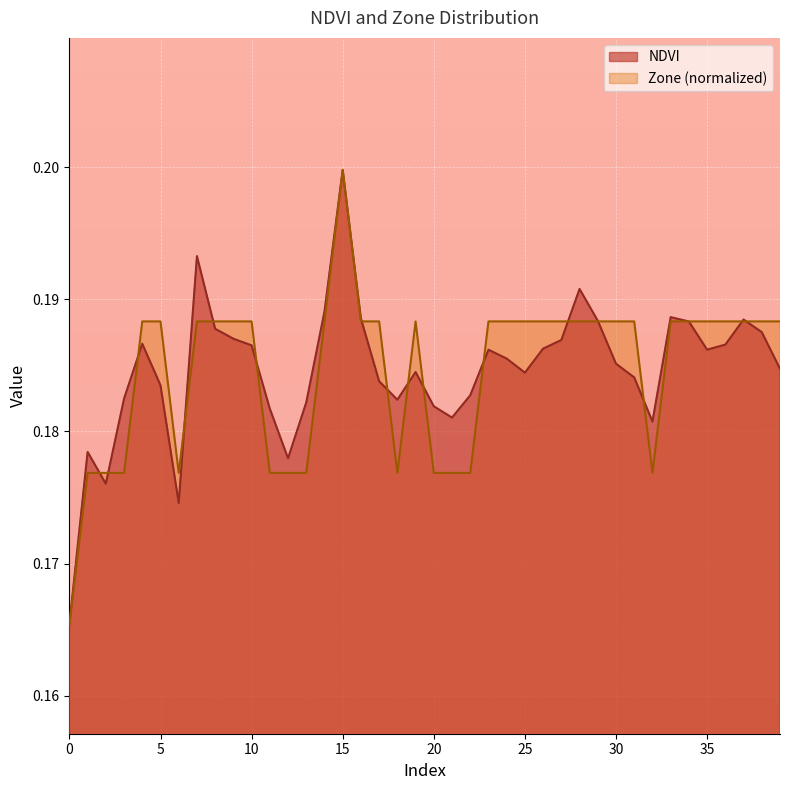

What is the value of the NDVI point at the 28th from the left?

0.2